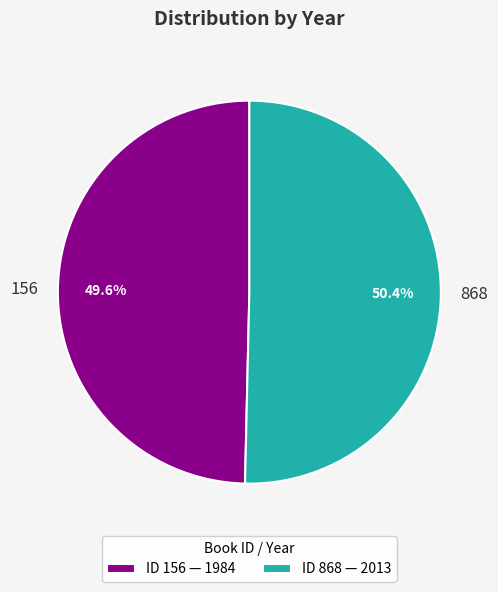

How many slices are in this pie chart?

2